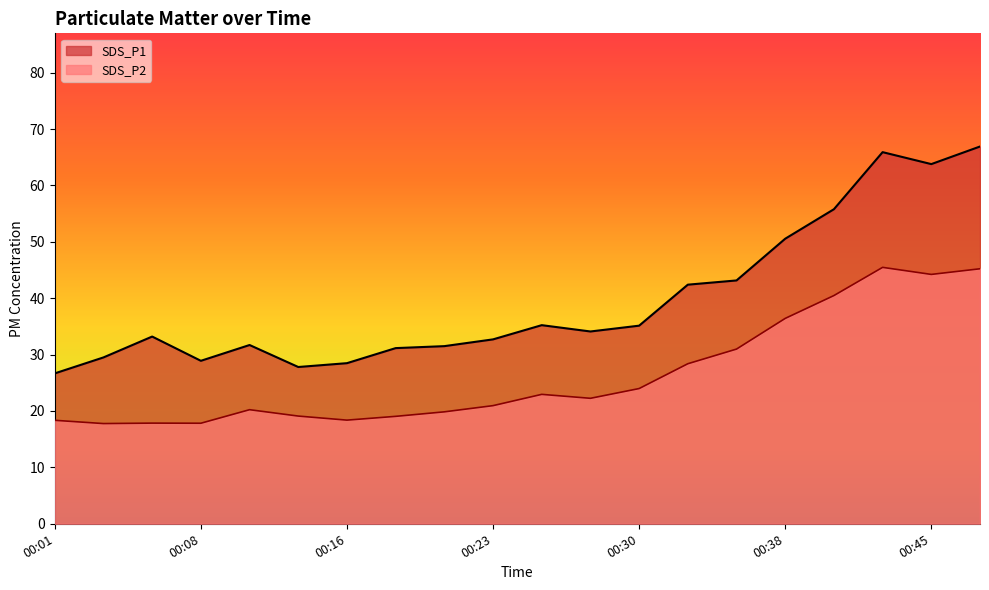

How many lines are shown in the chart?

2